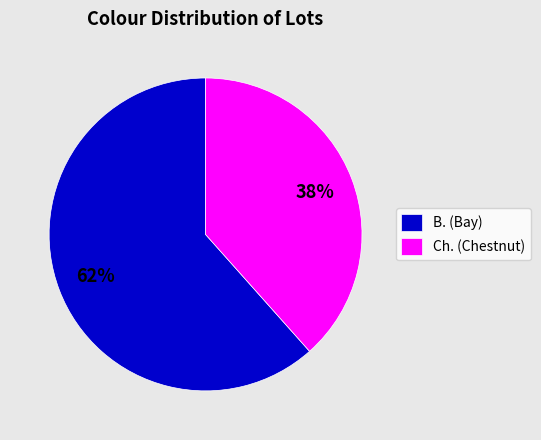

Approximately how many times larger is the value at Ch. (Chestnut) compared to B. (Bay)?

0.6